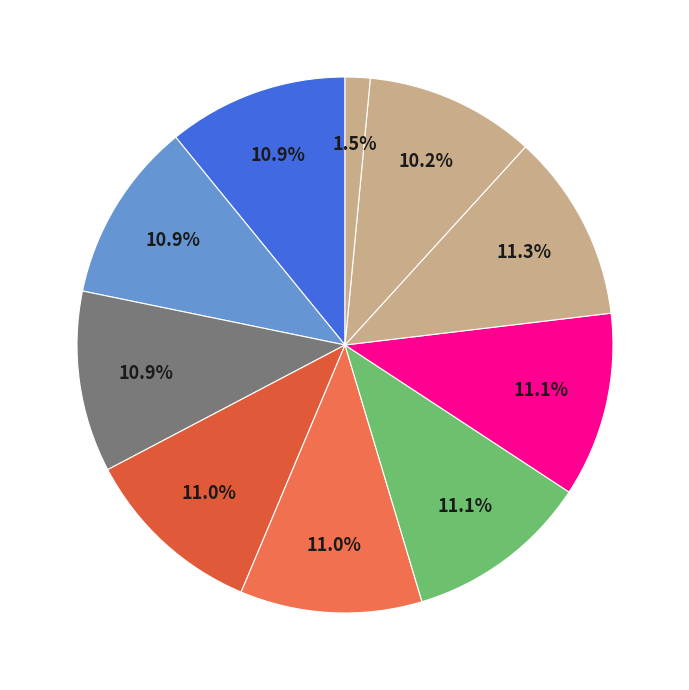

Which category has the biggest portion of the pie?

HENRIQUE FREITAS